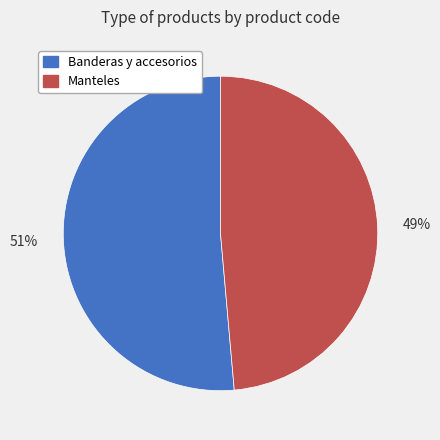

To the nearest percent, what is the average slice percentage?

50%